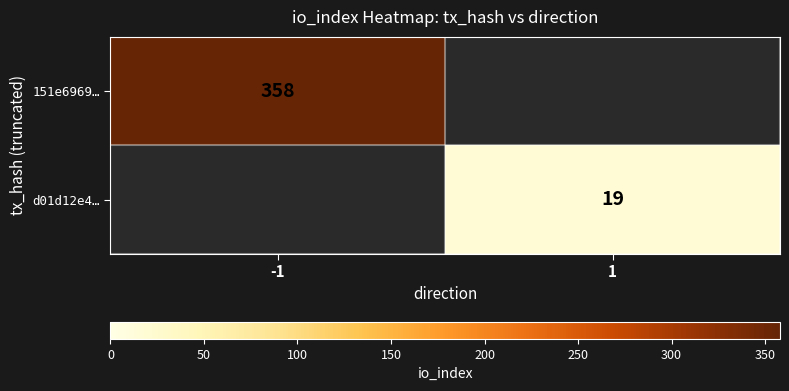

True or false: 151e6969… has a value of 488 at -1.

False